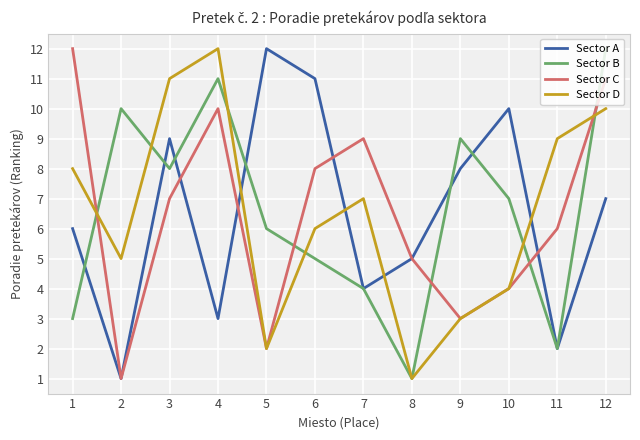

At how many categories does at least one series exceed 8?

11